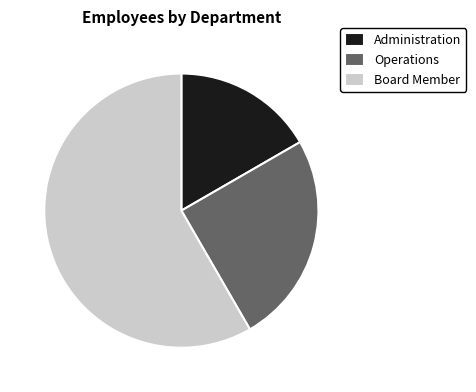

Does any single category account for the majority?

Yes